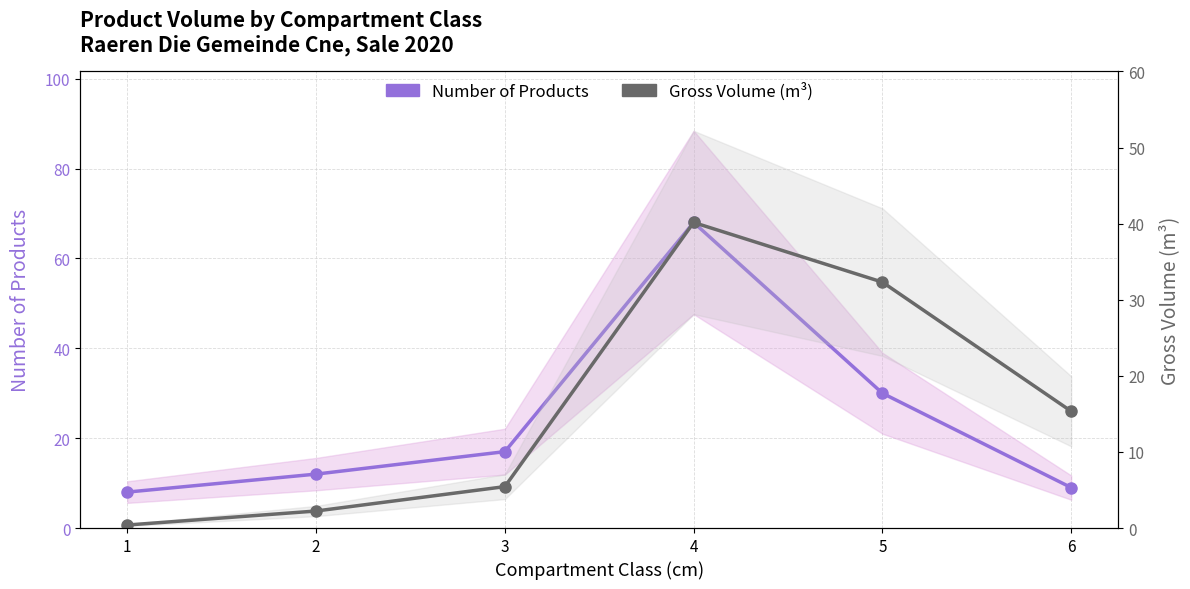

What is the minimum value for Gross Volume (m³)?

0.4